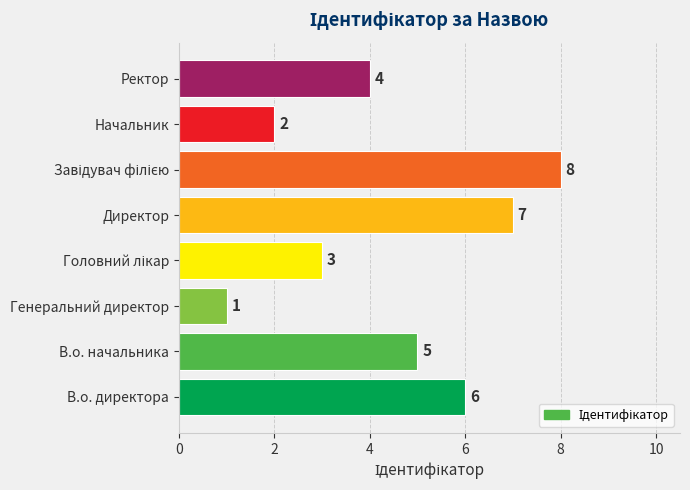

Which has a higher value, В.о. начальника or Начальник?

В.о. начальника